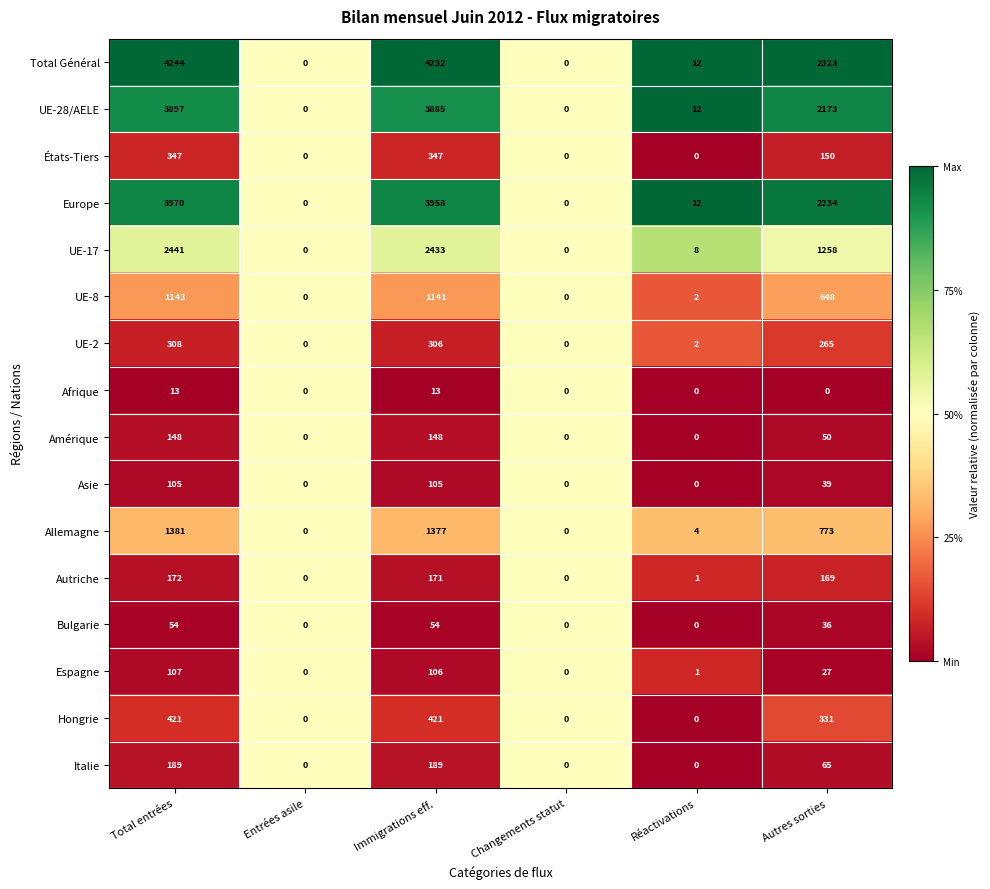

What is the total value across all series at Immigrations eff.?

18886